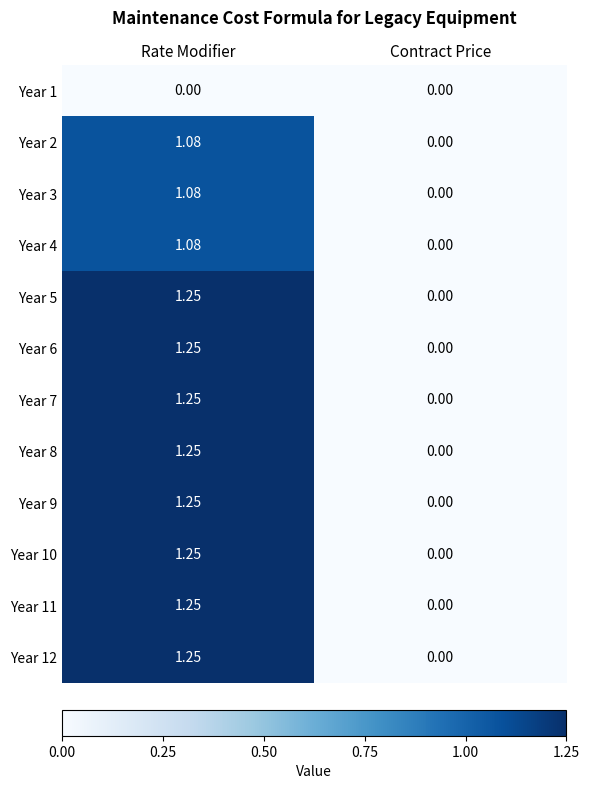

Rank the categories by Year 2 value from highest to lowest.

Rate Modifier, Contract Price